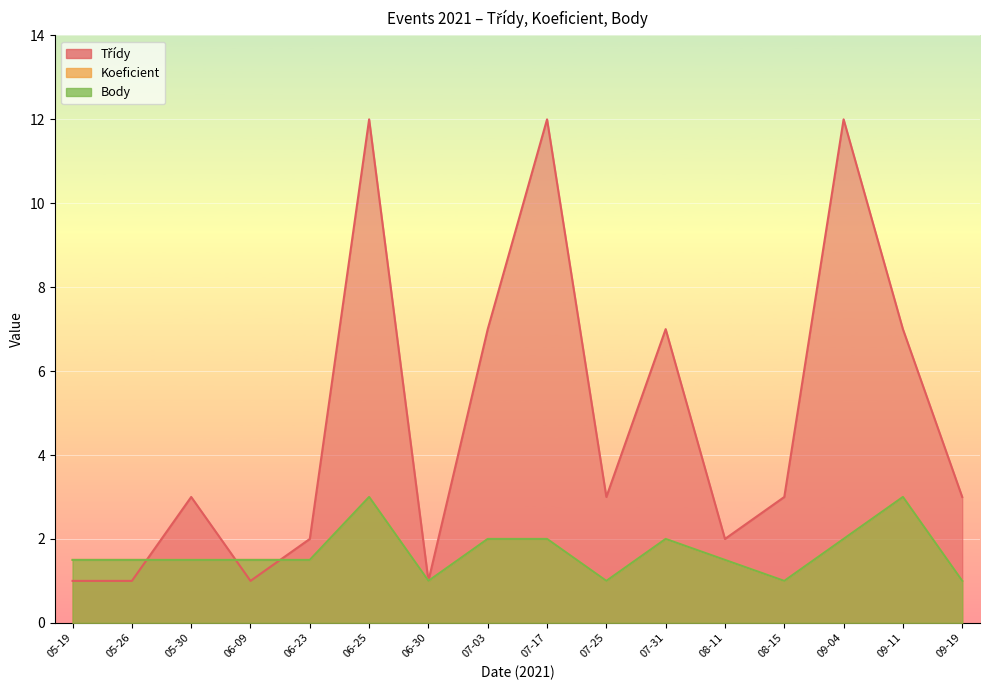

Between 05-30 and 08-15, which series saw the biggest shift?

Koeficient